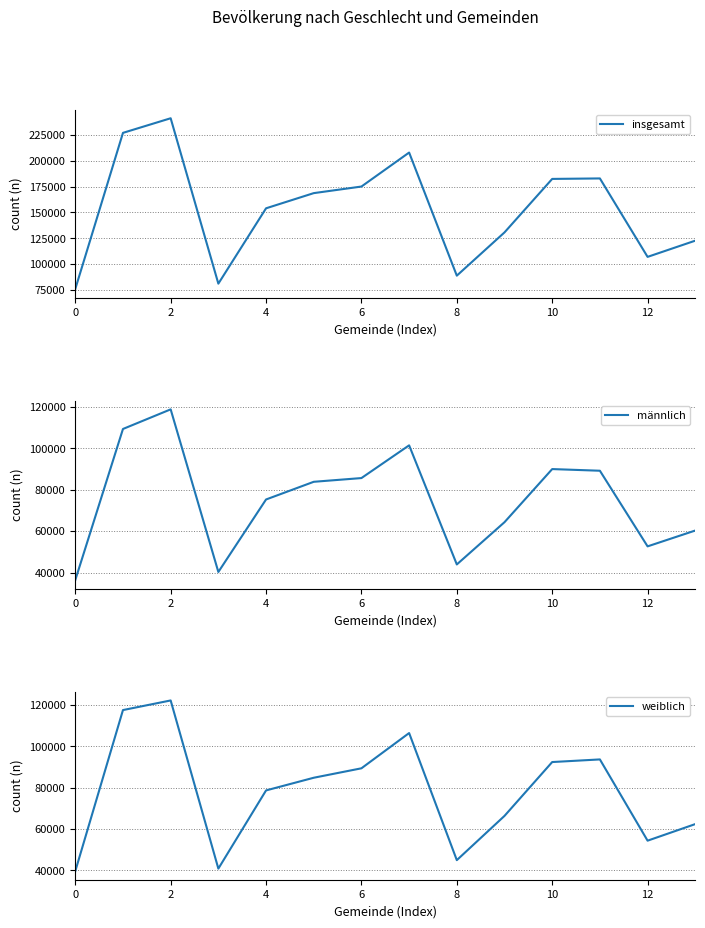

True or false: insgesamt and weiblich intersect in this chart.

False